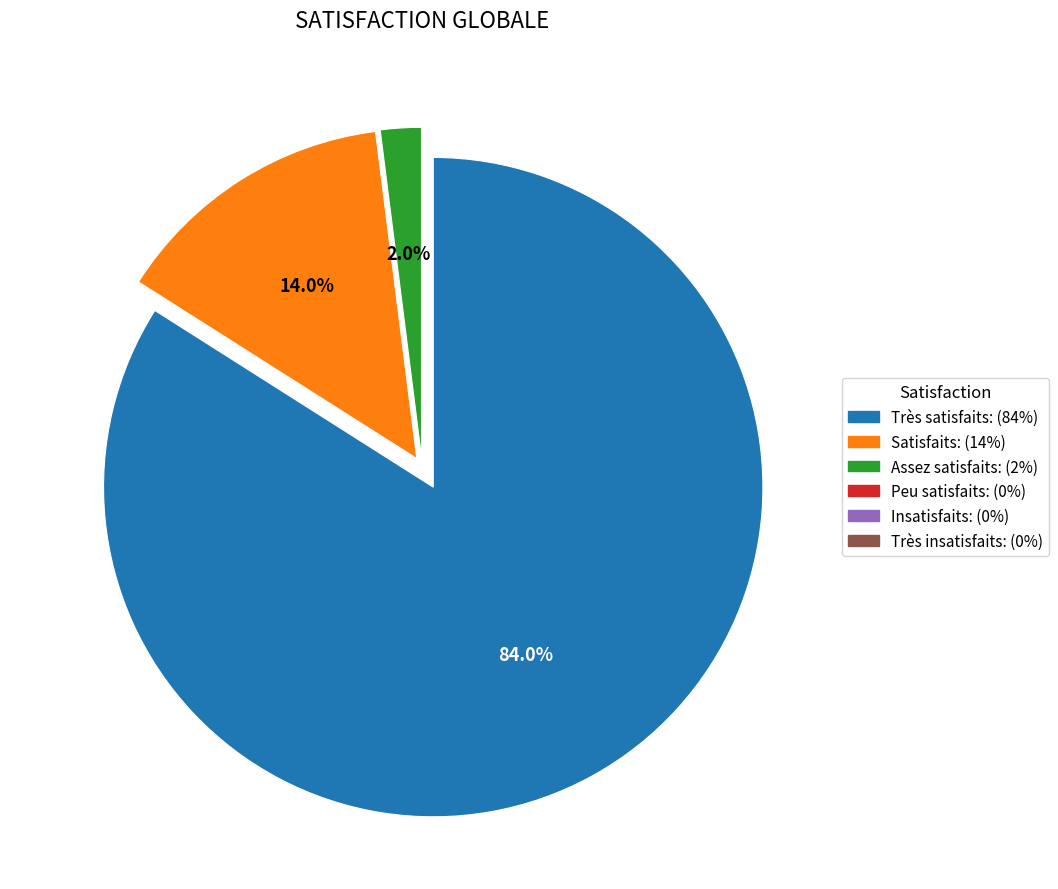

Does any single category account for the majority?

Yes